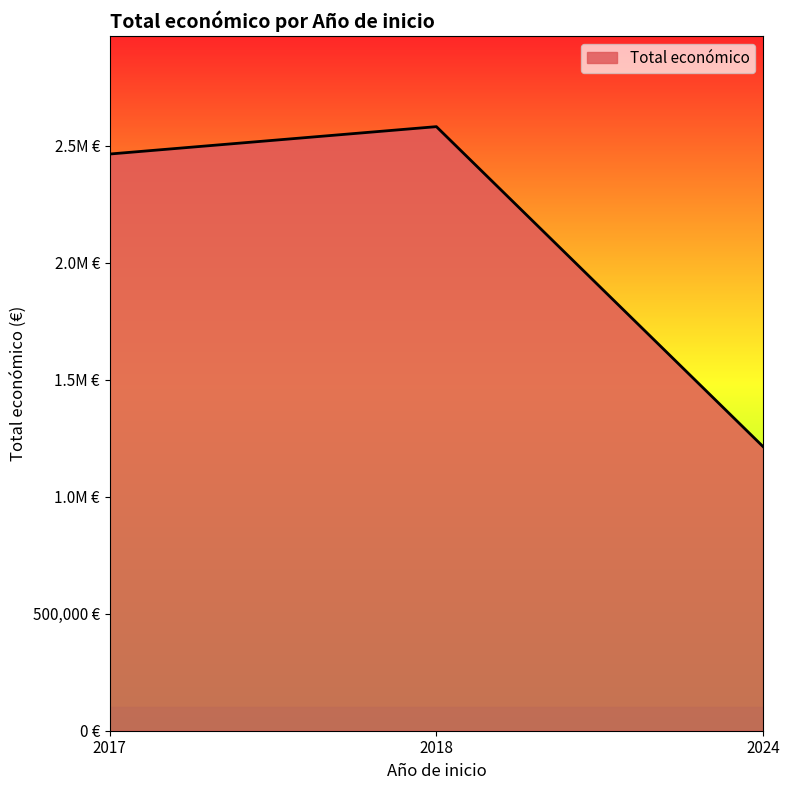

Which has a higher value, 2018 or 2024?

2018